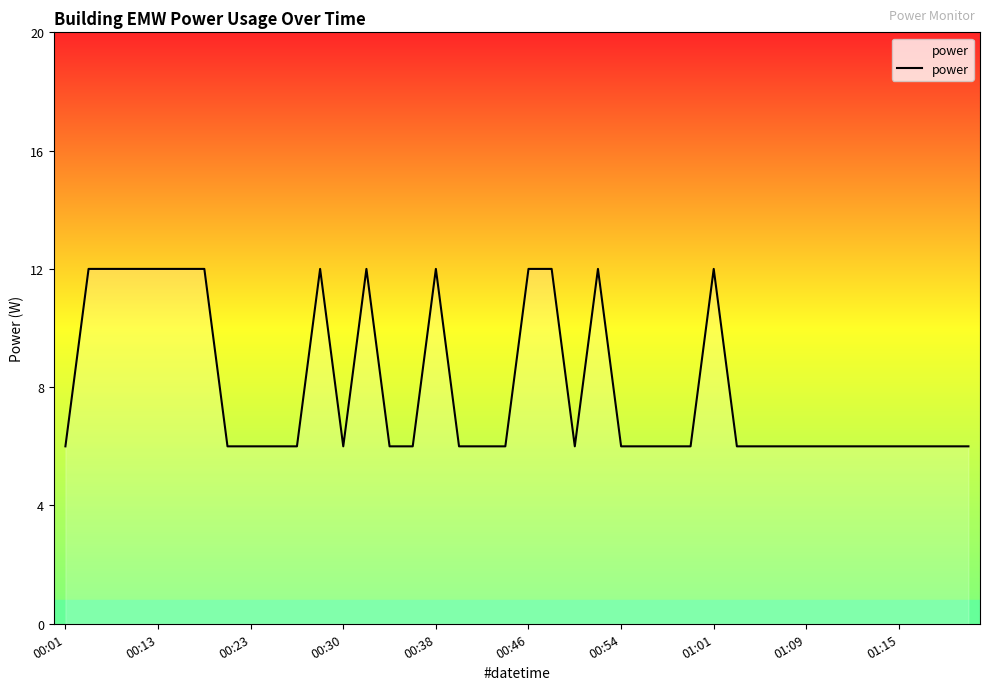

What is the difference between the maximum and minimum values?

6